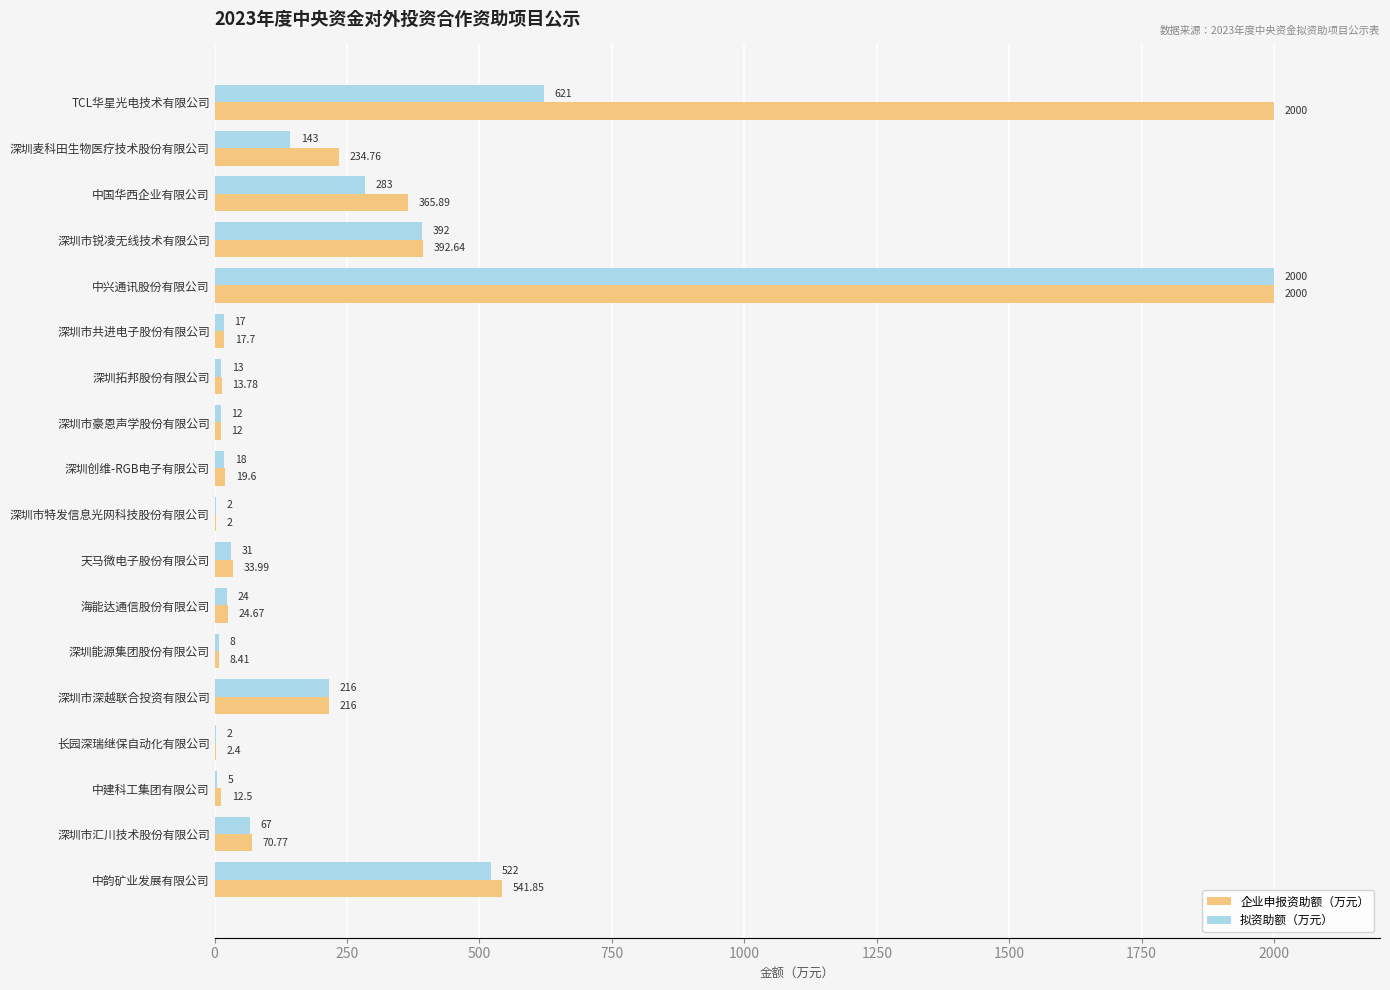

Where is 拟资助额（万元） nearest to the value 1001?

TCL华星光电技术有限公司